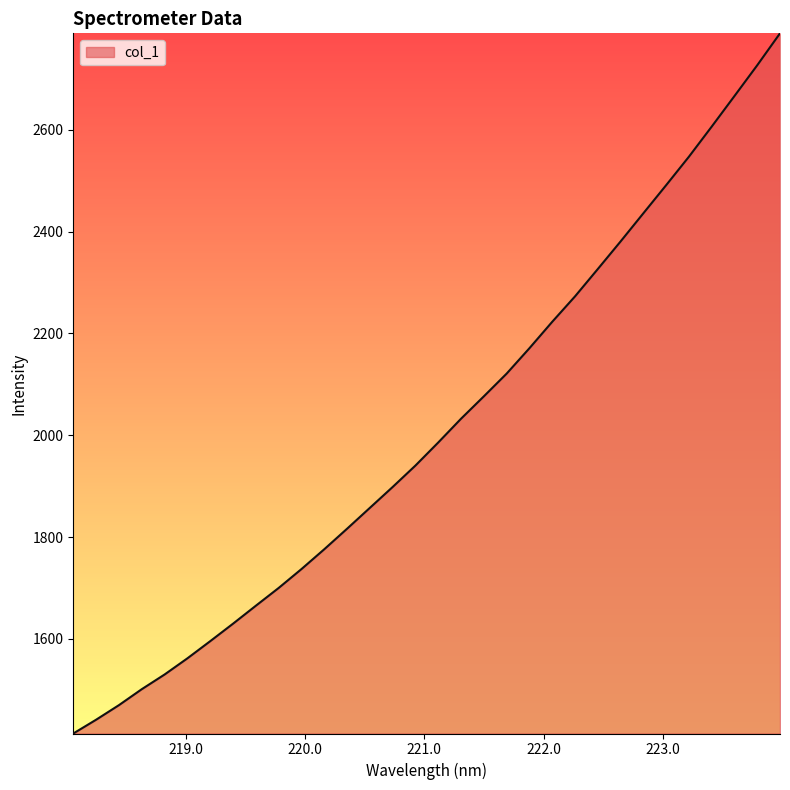

What is the difference between the maximum and minimum values?

1374.8